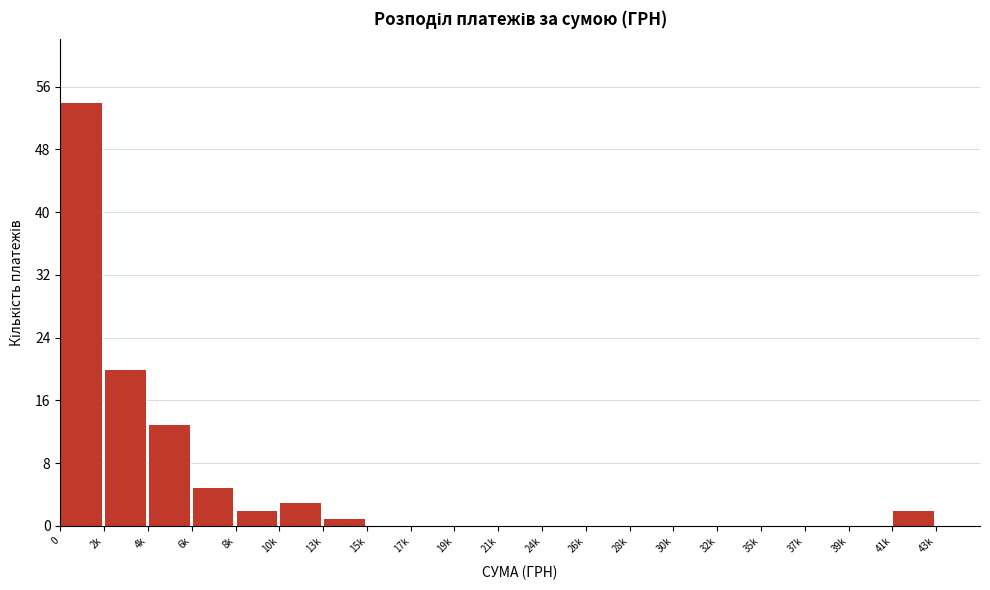

Reading left to right, transcribe all the data shown in this chart.

0=54	2k=20	4k=13	6k=5	8k=2	10k=3	13k=1	15k=0	17k=0	19k=0	21k=0	24k=0	26k=0	28k=0	30k=0	32k=0	35k=0	37k=0	39k=0	41k=2